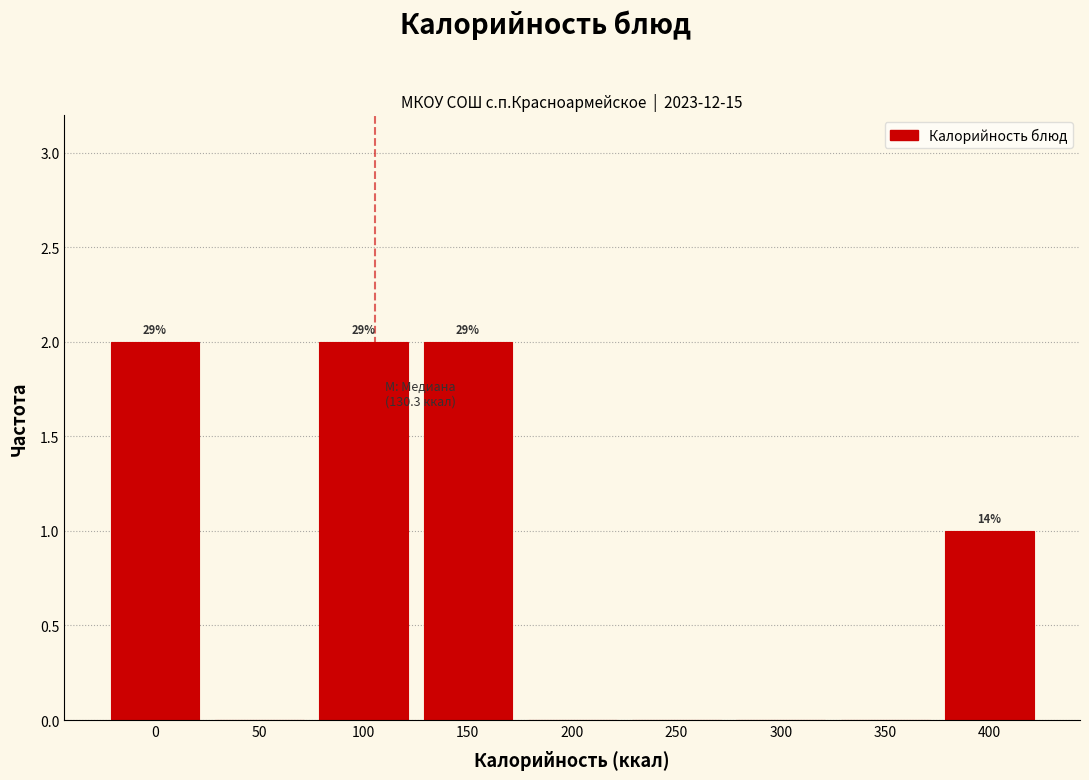

Reading left to right, transcribe all the data shown in this chart.

0=2	50=0	100=2	150=2	200=0	250=0	300=0	350=0	400=1